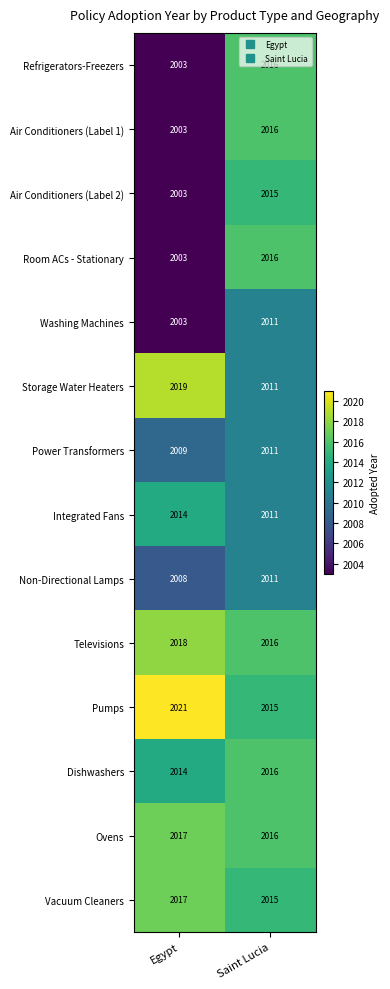

True or false: Air Conditioners (Label 2) has a value of 2015 at Saint Lucia.

True